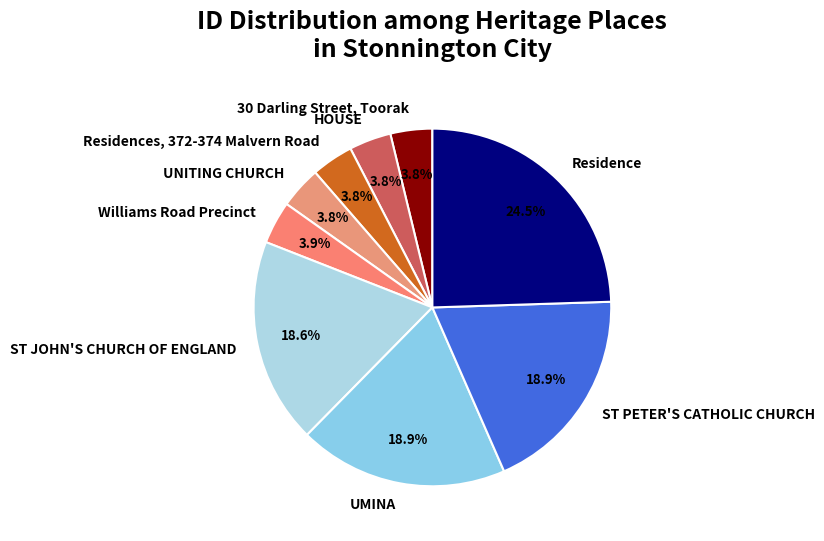

Which category has the biggest portion of the pie?

Residence